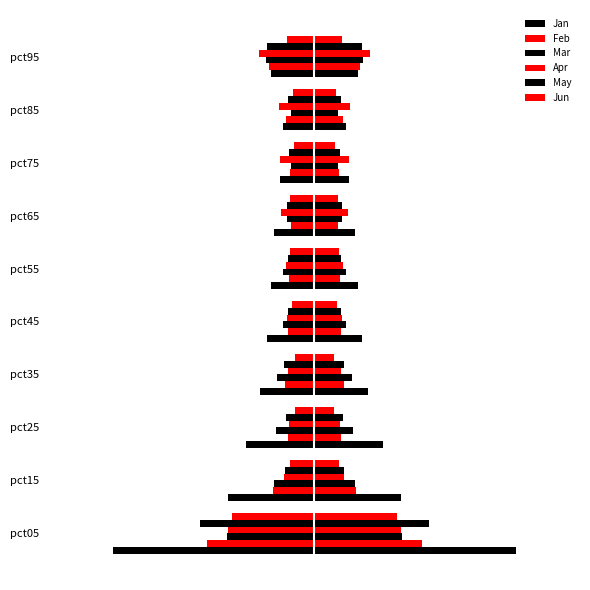

How many categories are shown in the chart?

10